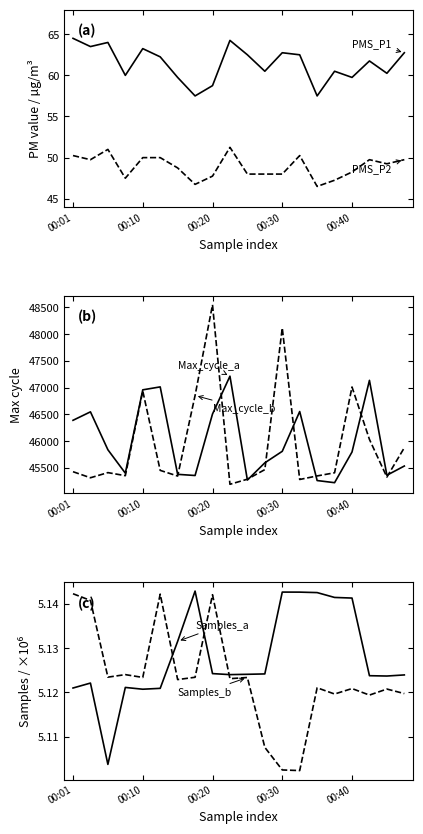

In PMS_P1, how many points are lower than both neighbors (excluding endpoints)?

7